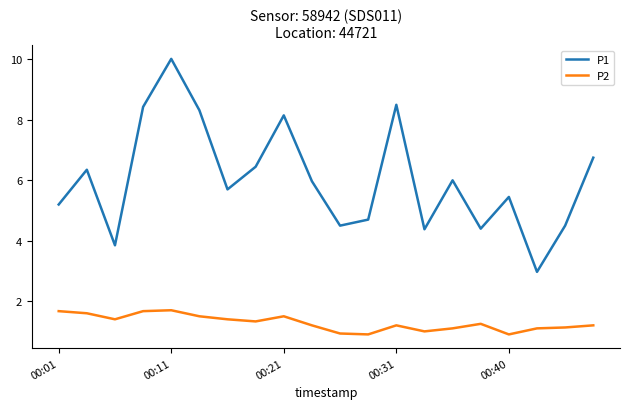

How many lines are shown in the chart?

2